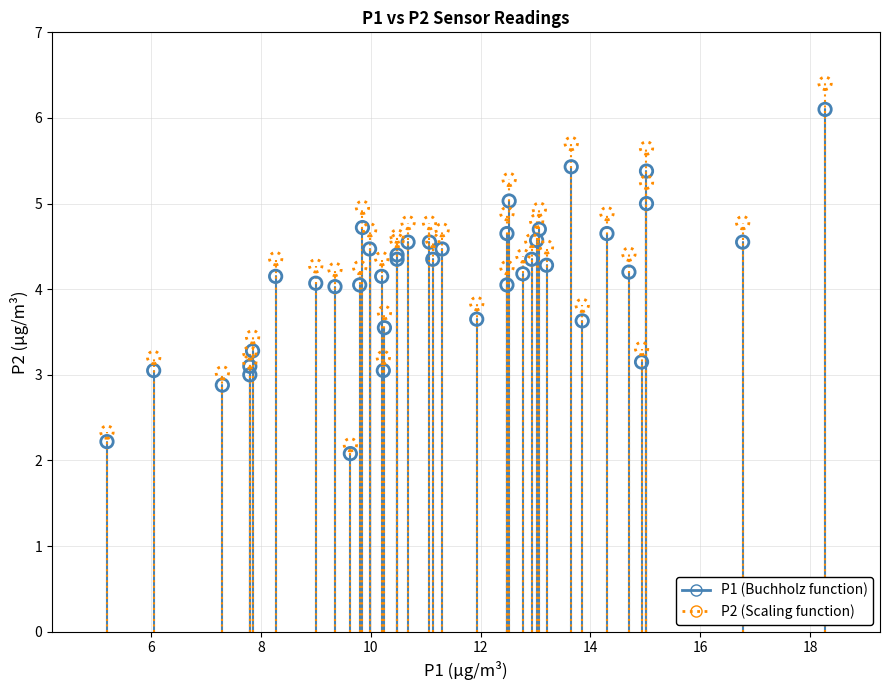

Which series contains the highest Y value?

P2 (Scaling function)